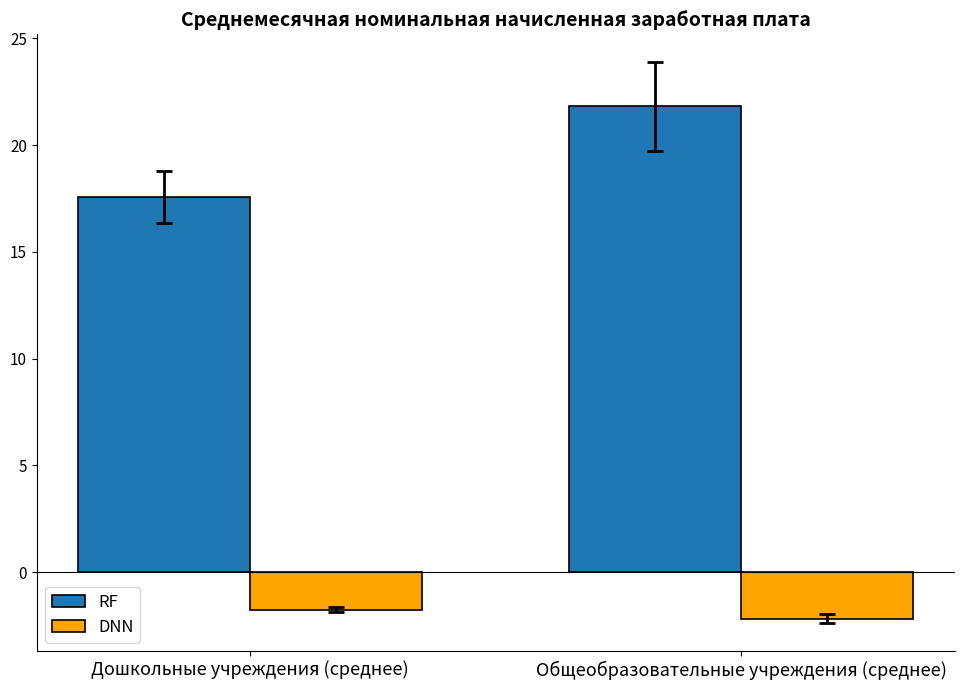

The RF series shows 17.6 at Дошкольные учреждения (среднее). True or false?

True